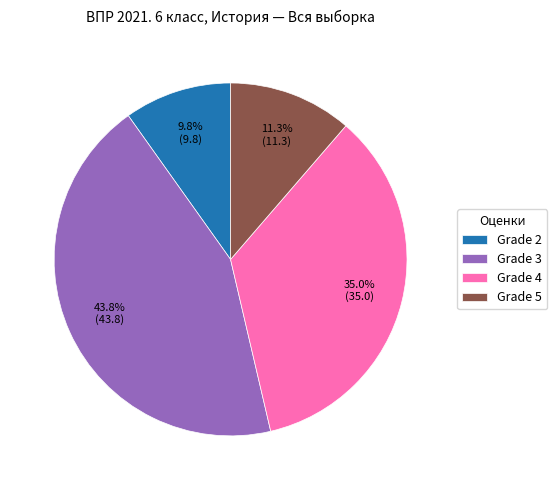

To the nearest percent, what is the difference between the largest and smallest slice percentages?

34%